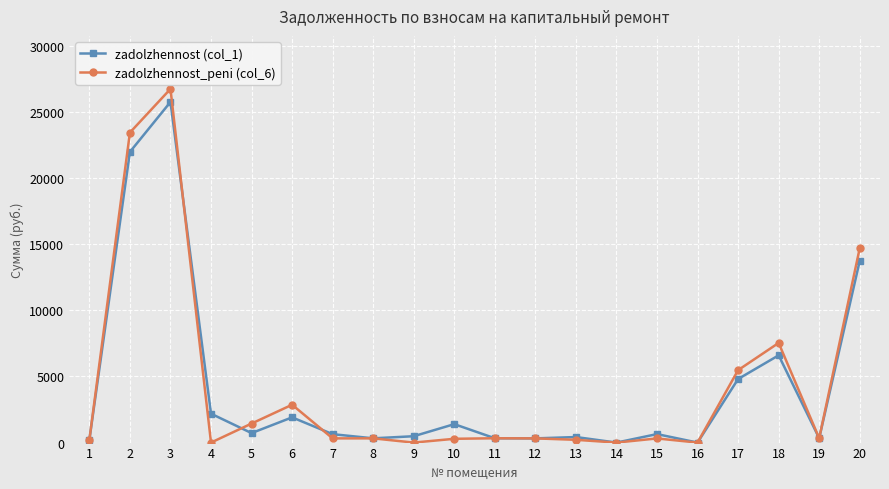

Which series has the widest spread of values?

zadolzhennost_peni (col_6)